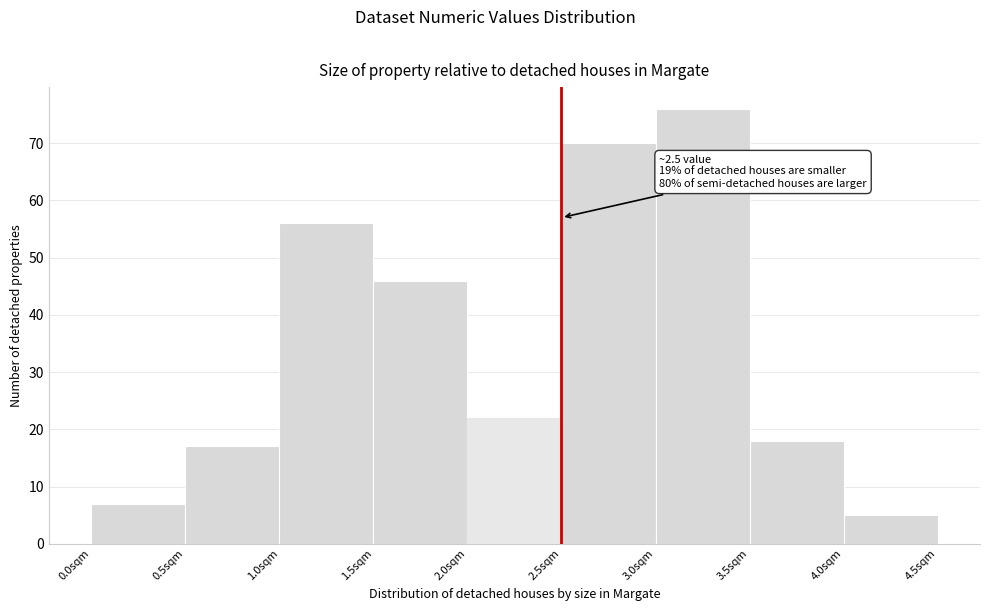

Which range on the x-axis has the tallest bar?

3.0 to 3.5